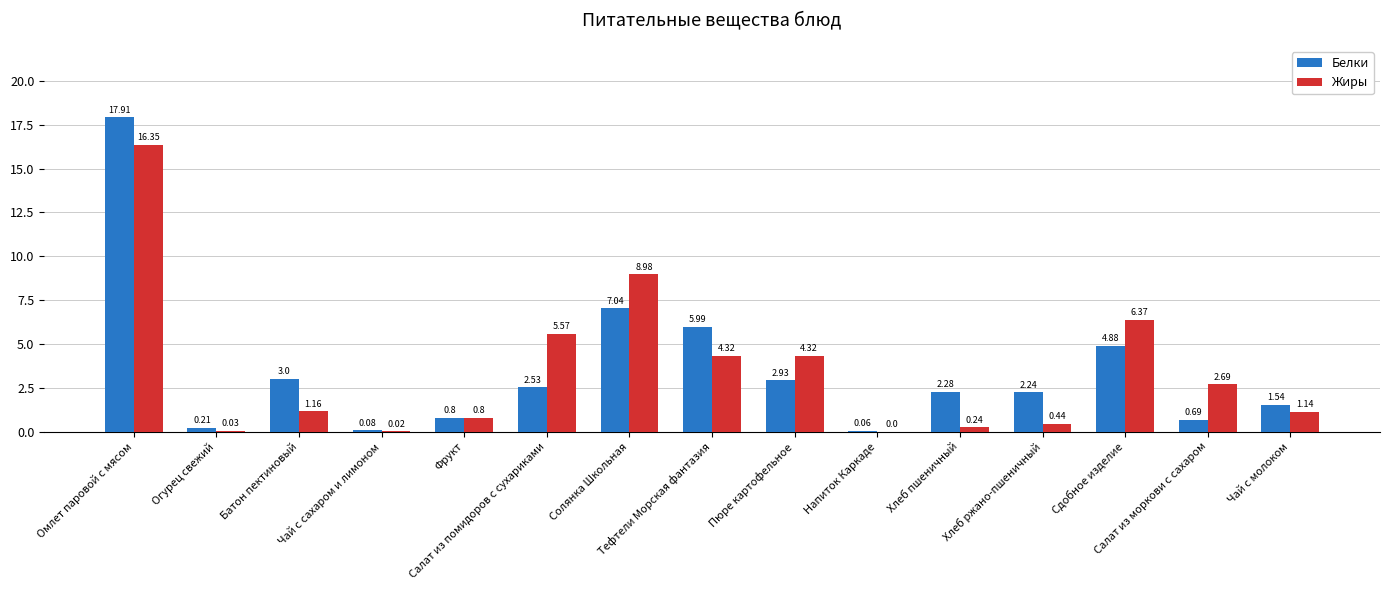

What is the sum of all Жиры values?

52.4